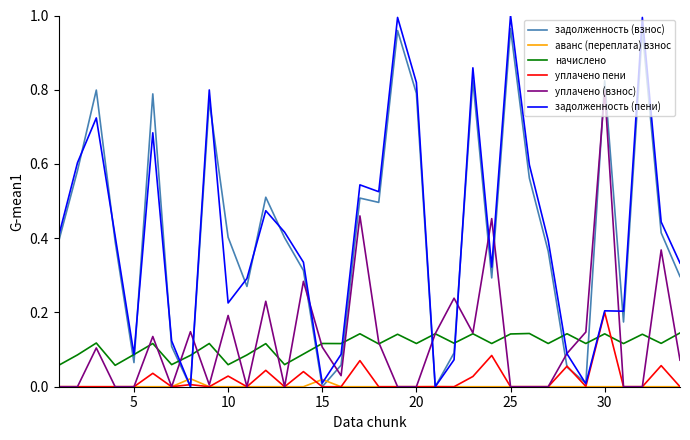

Which series has the largest range (max minus min)?

задолженность (пени)